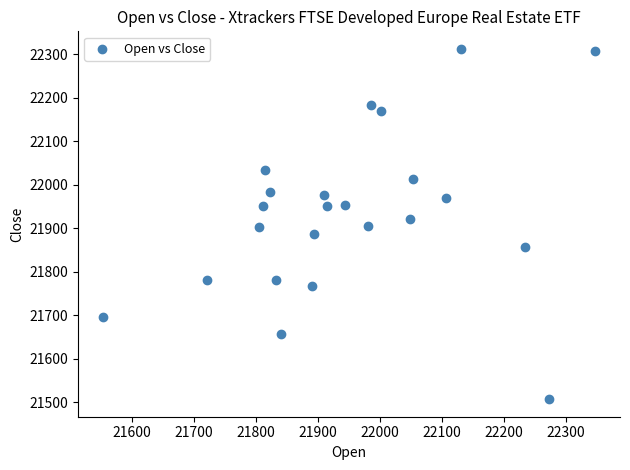

What is the range of X values (max minus min)?

794